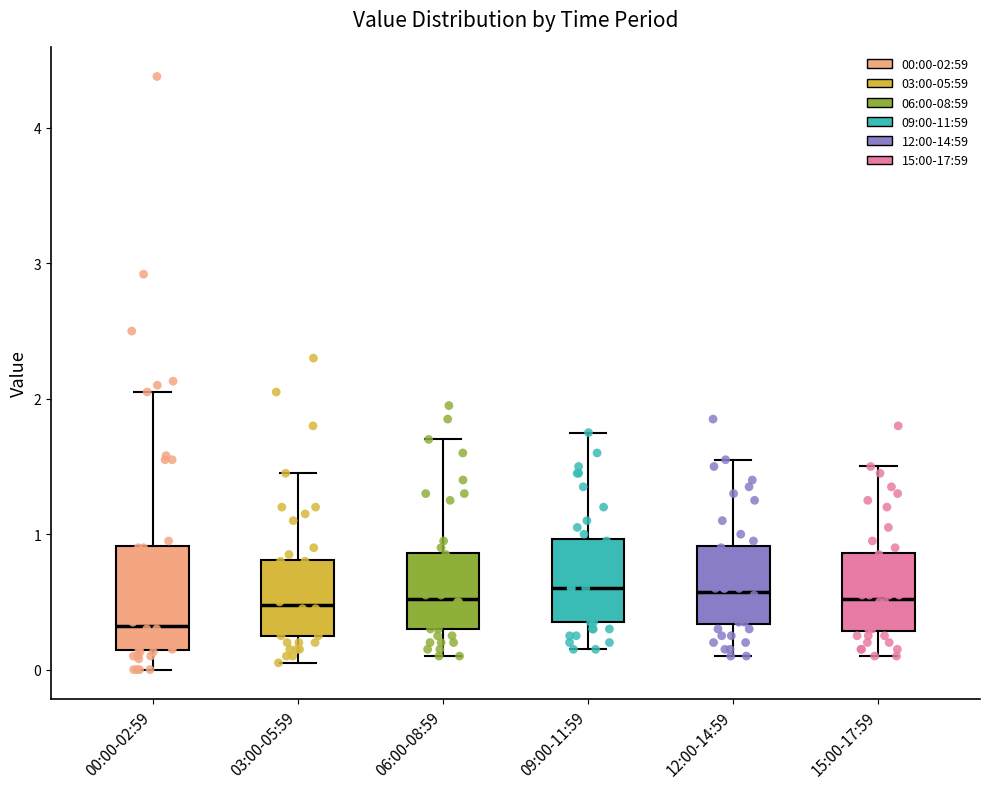

Reading left to right, read every box against the y-axis: the position of its median line, the range the box covers, and the ends of its whiskers. The values are not printed on the chart, so give them approximately, as read against the axis.

00:00-02:59: median 0.3, box 0.1 to 0.9, whiskers 0.0 to 2.1
03:00-05:59: median 0.5, box 0.3 to 0.8, whiskers 0.1 to 1.5
06:00-08:59: median 0.5, box 0.3 to 0.9, whiskers 0.1 to 1.7
09:00-11:59: median 0.6, box 0.4 to 1.0, whiskers 0.2 to 1.8
12:00-14:59: median 0.6, box 0.3 to 0.9, whiskers 0.1 to 1.6
15:00-17:59: median 0.5, box 0.3 to 0.9, whiskers 0.1 to 1.5